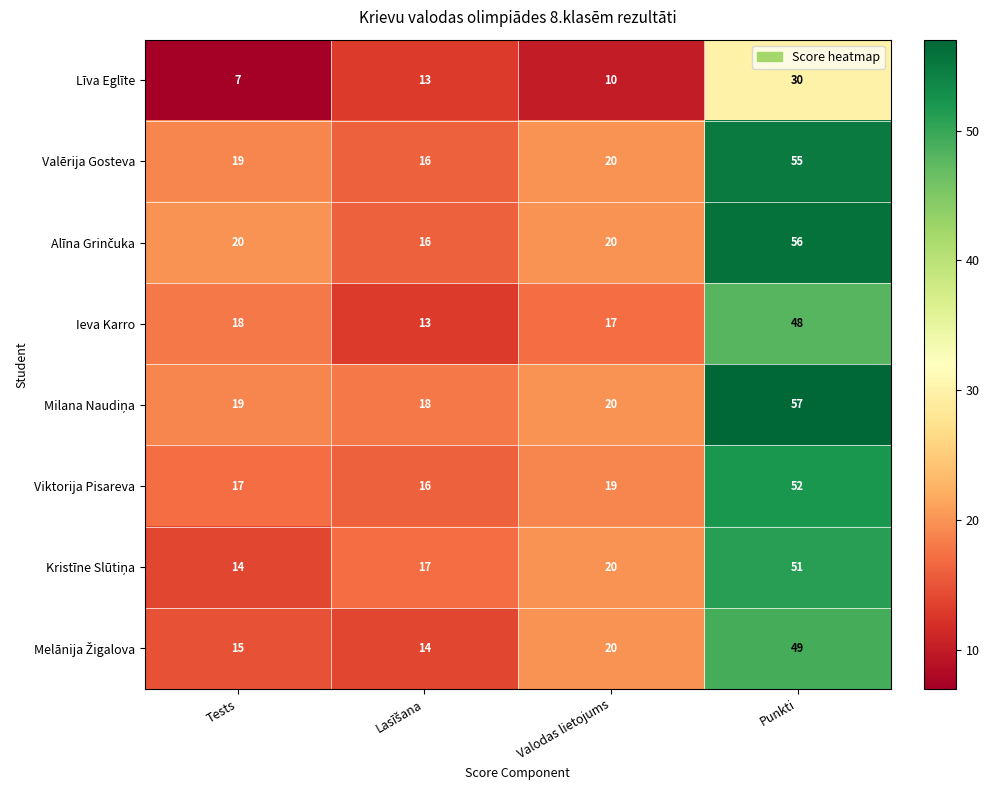

What is the difference between the second highest and minimum values in the Valērija Gosteva series?

4